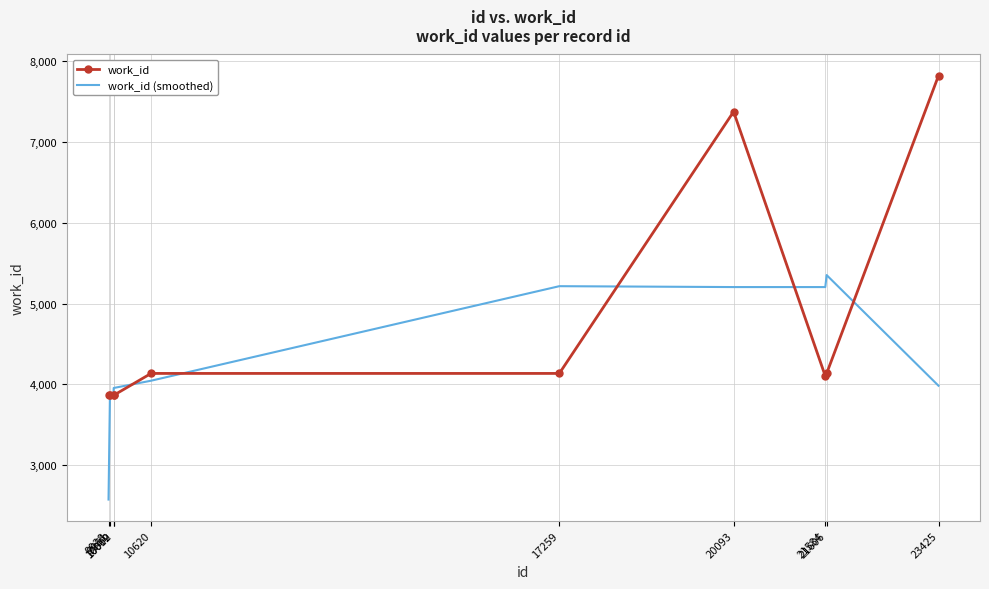

What is the difference between the second highest and second lowest values in the work_id (smoothed) series?

1348.3